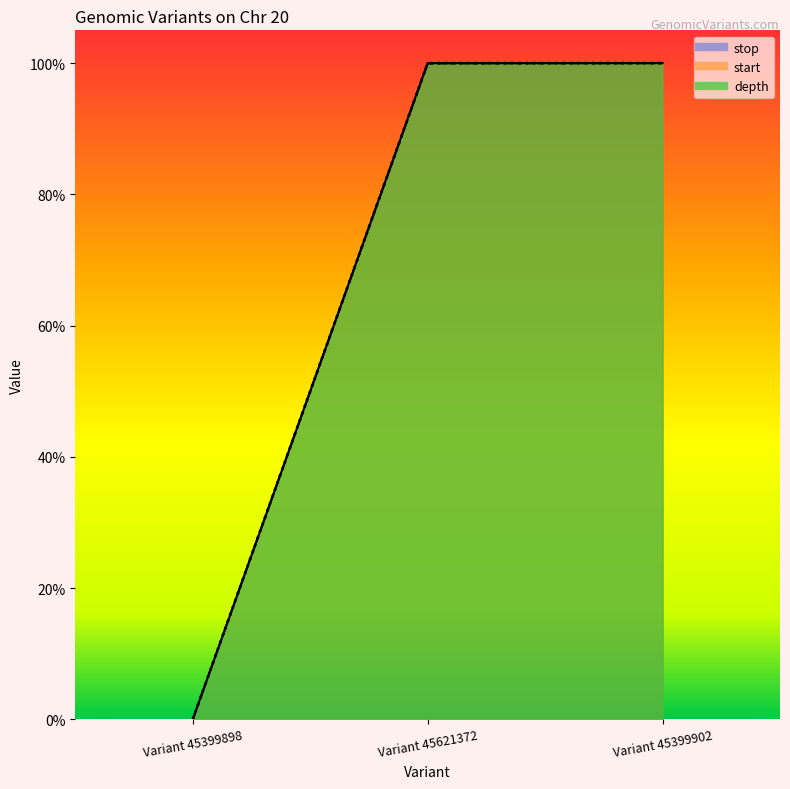

How many values in the stop series are below 1?

1